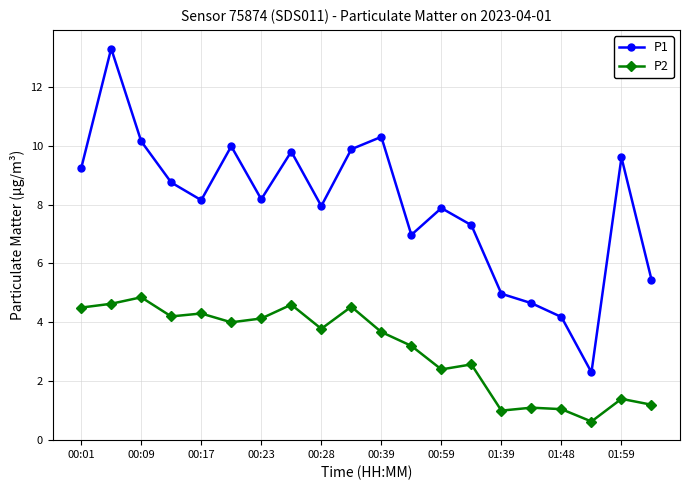

What is the minimum value for P2?

0.6